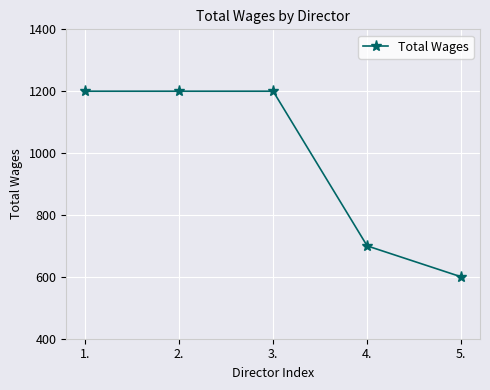

What is the difference between the maximum and minimum values?

600